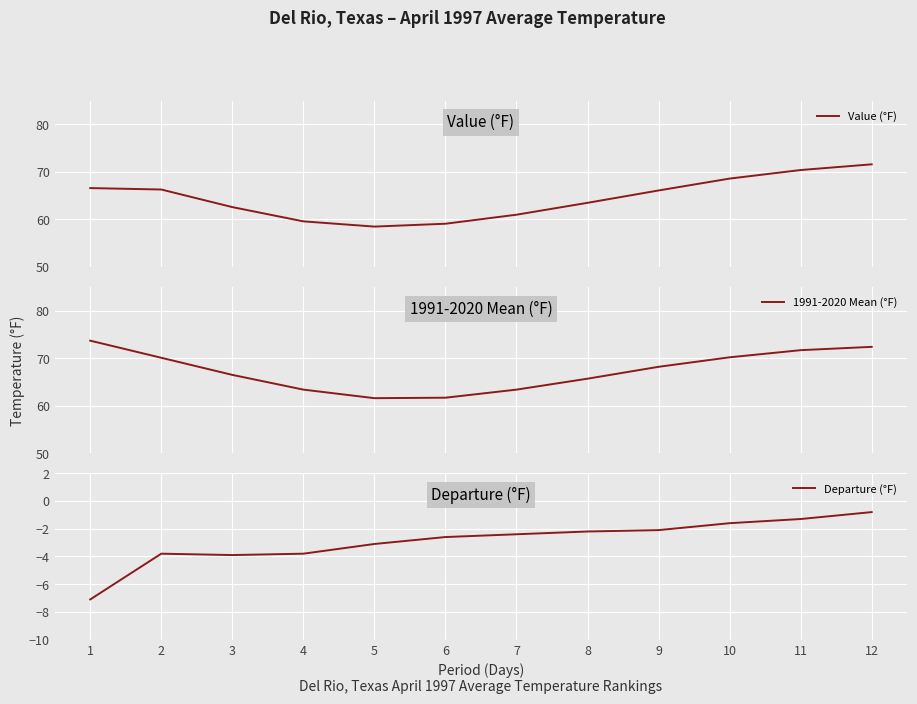

What is the approximate value of 1991-2020 Mean (°F) at 7?

63.4